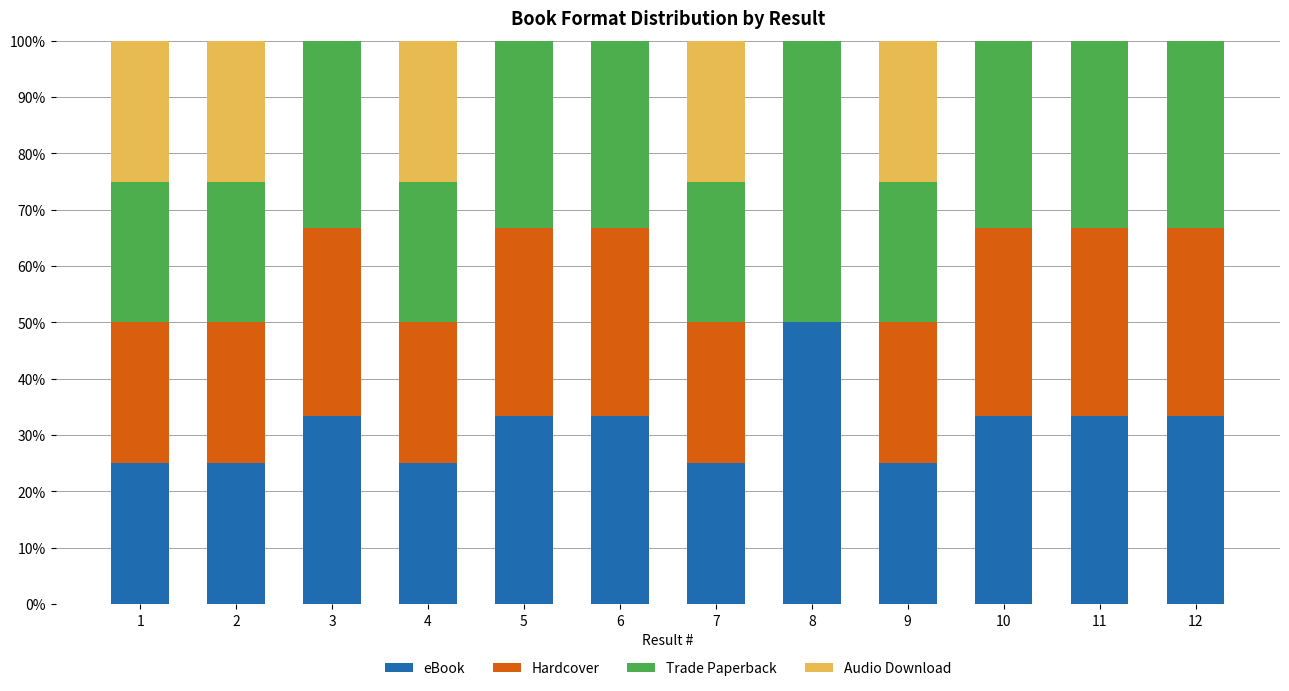

Are the bars grouped side by side (vs. stacked)?

No